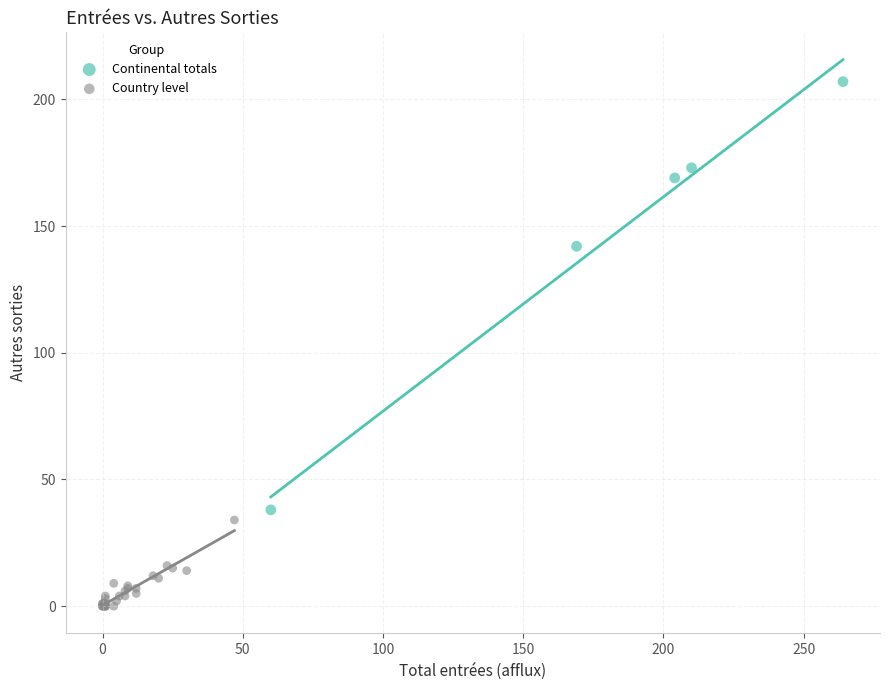

Which series reaches the maximum Y coordinate?

Continental totals